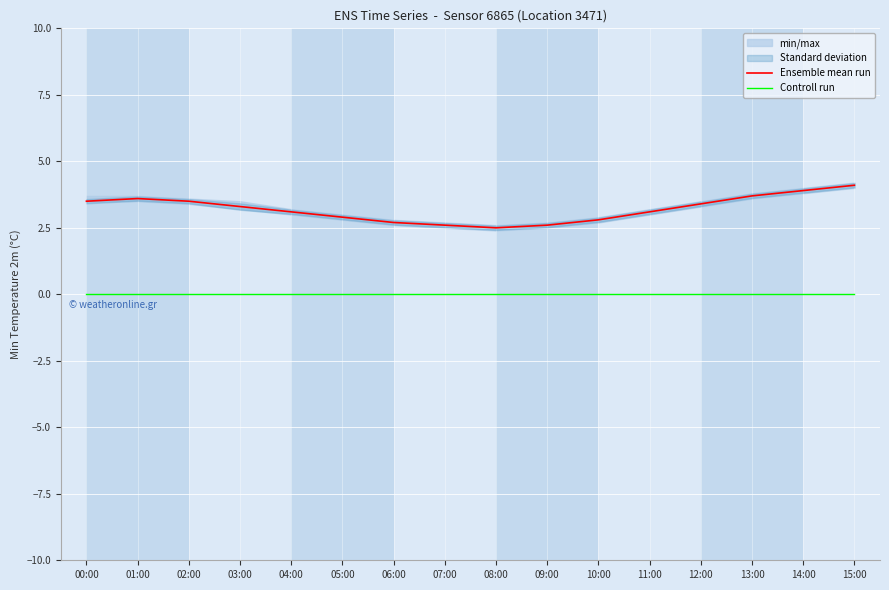

True or false: Controll run has a value of 0.0 at 13:00.

True